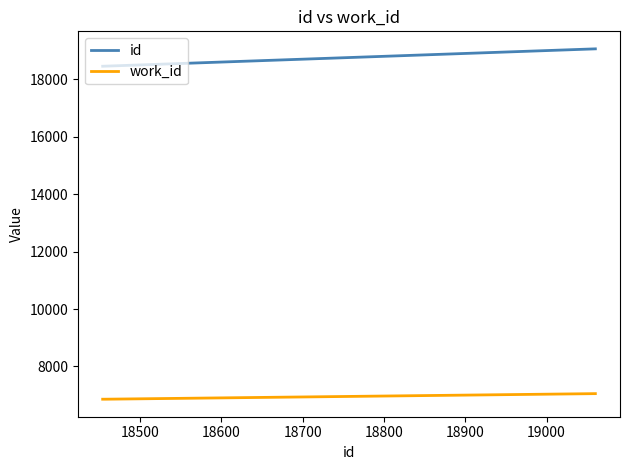

What is the minimum value shown in the chart?

6859